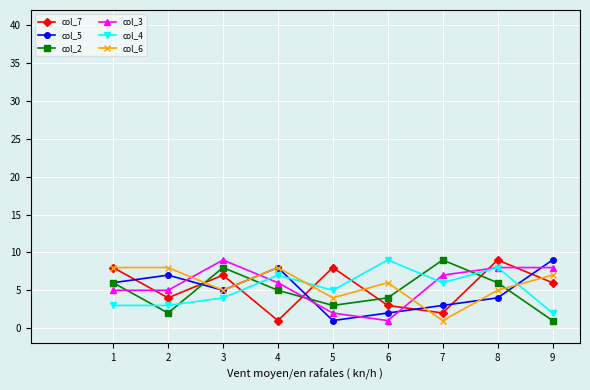

Between which two adjacent categories do col_7 and col_4 first intersect?

3 and 4